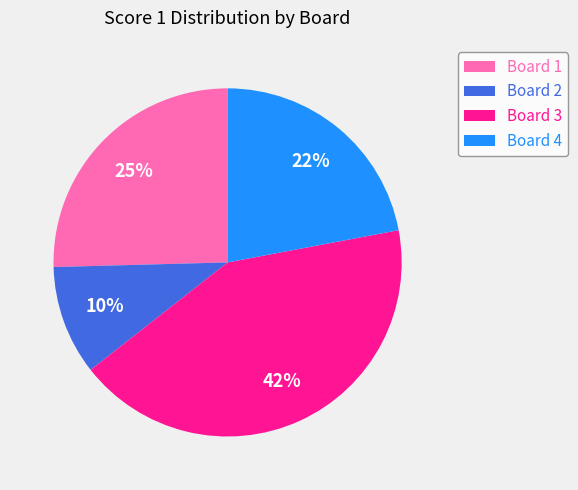

True or false: Board 1 accounts for 17% of the total.

False